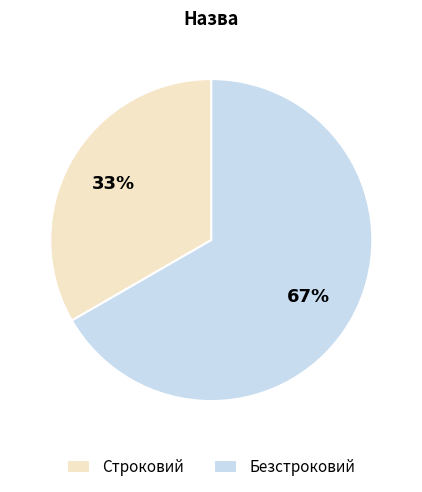

To the nearest percent, what is the combined percentage of Строковий and Безстроковий?

100%